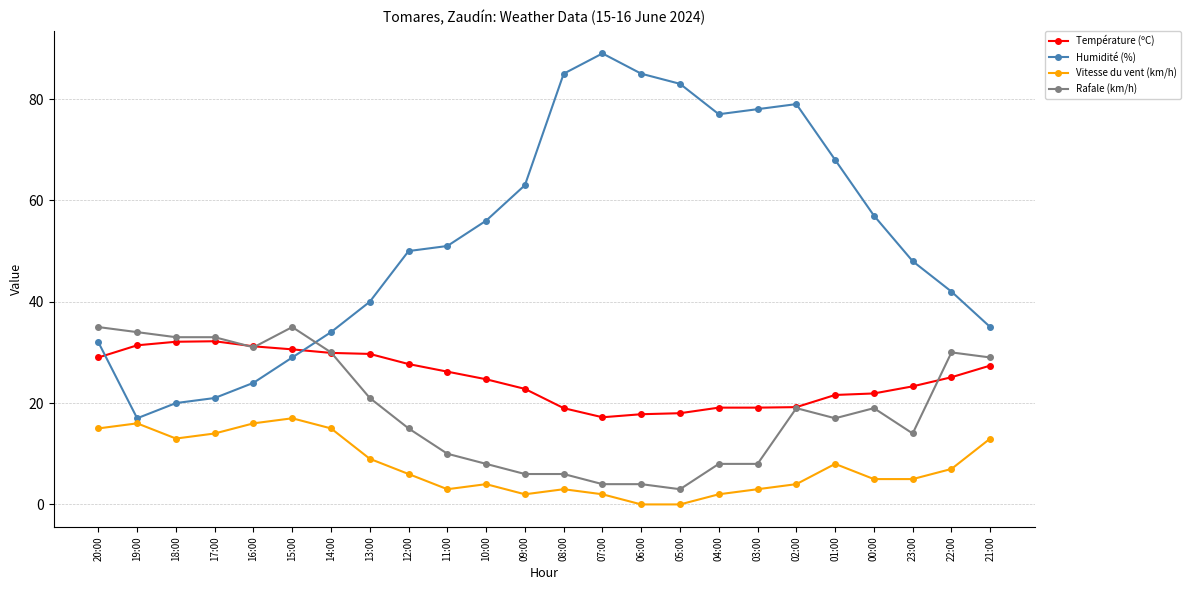

True or false: Température (ºC) has a value of 30.6 at 15:00.

True